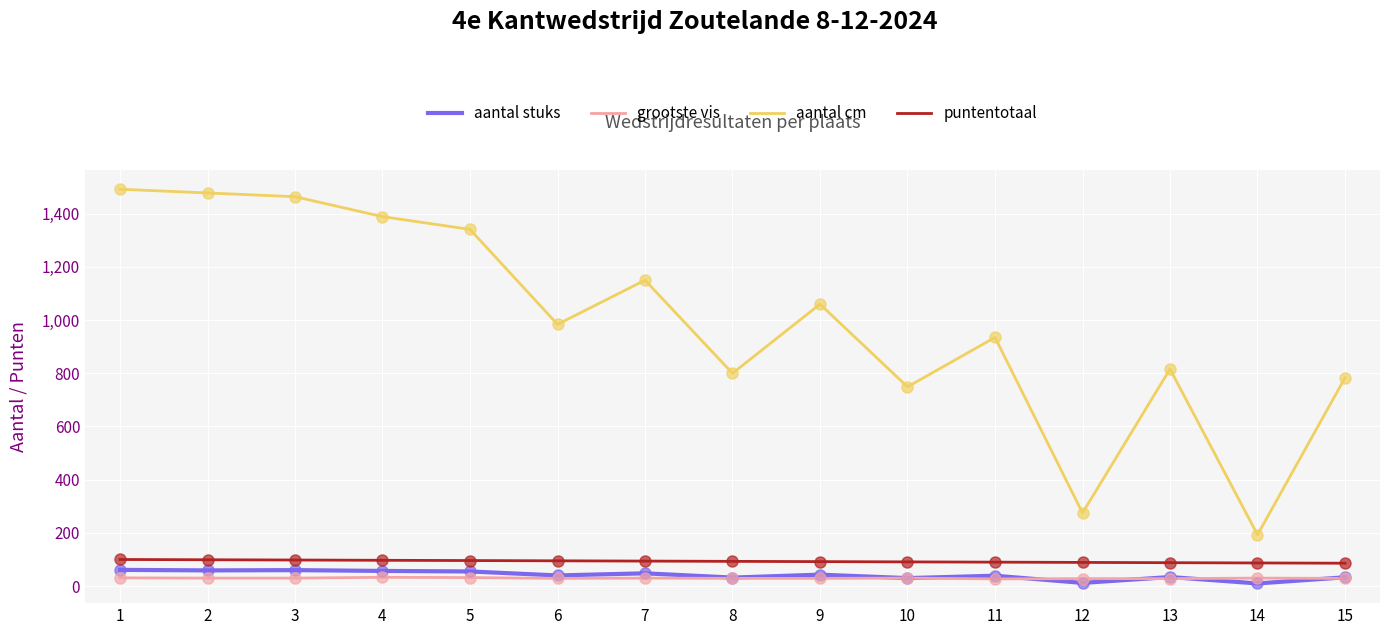

What is the average value of the puntentotaal series?

93